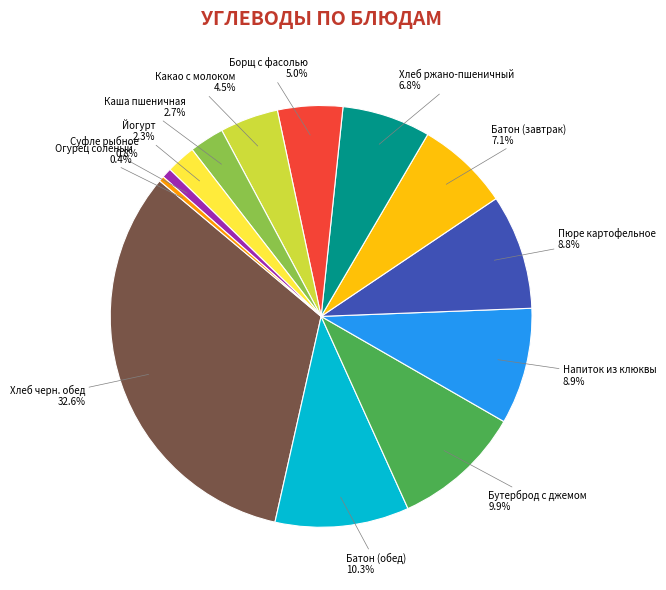

Between Йогурт and Огурец соленый, which is larger?

Йогурт